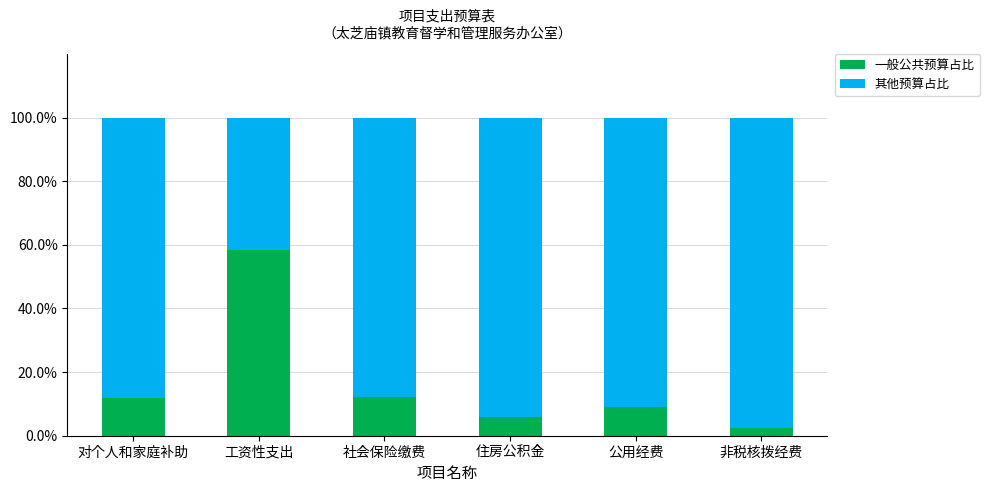

What is the total value across all series at 公用经费?

100.0